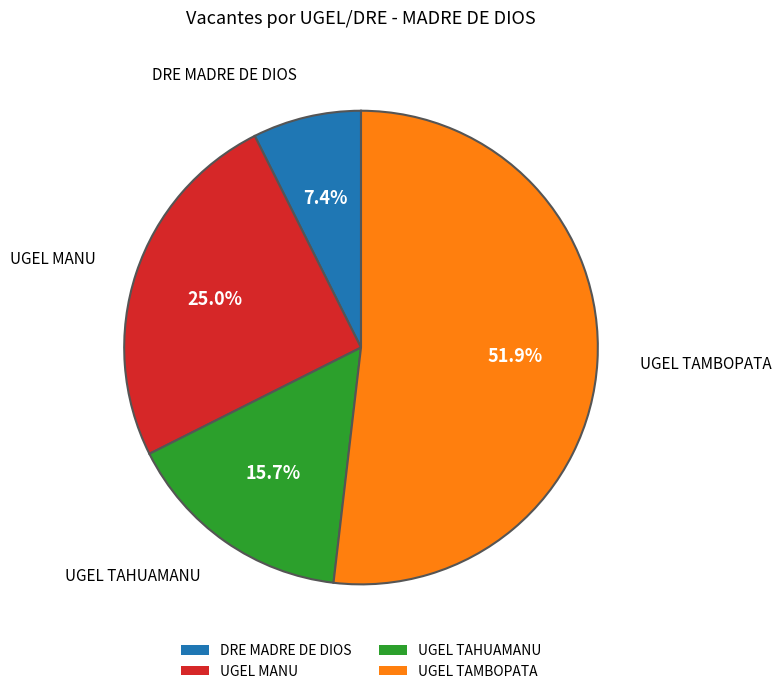

How much of the chart is everything except UGEL TAMBOPATA?

48.1%